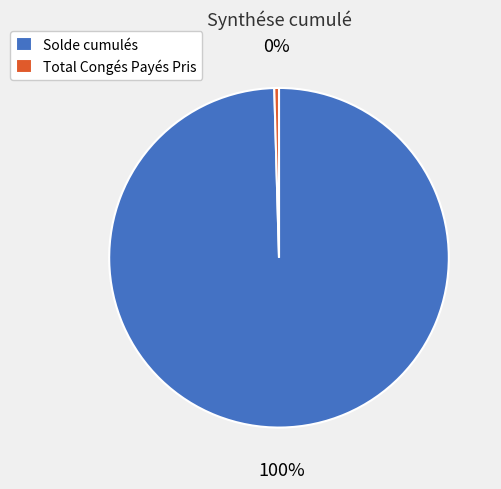

How many segments does this pie chart have?

2